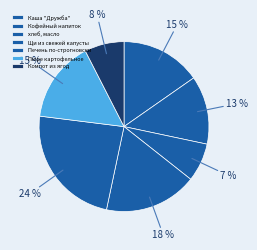

True or false: Каша "Дружба" accounts for 15% of the total.

True